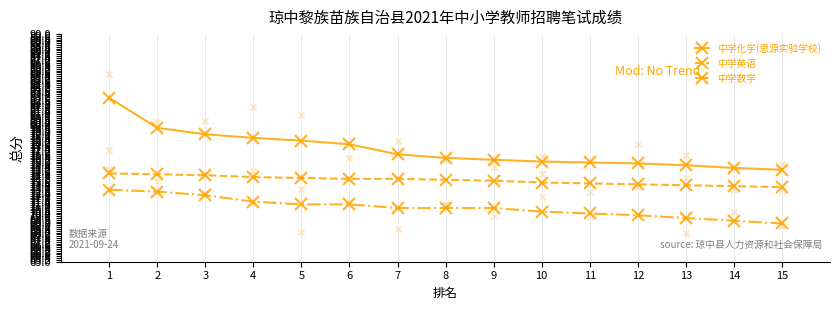

At how many categories does at least one series exceed 79?

2